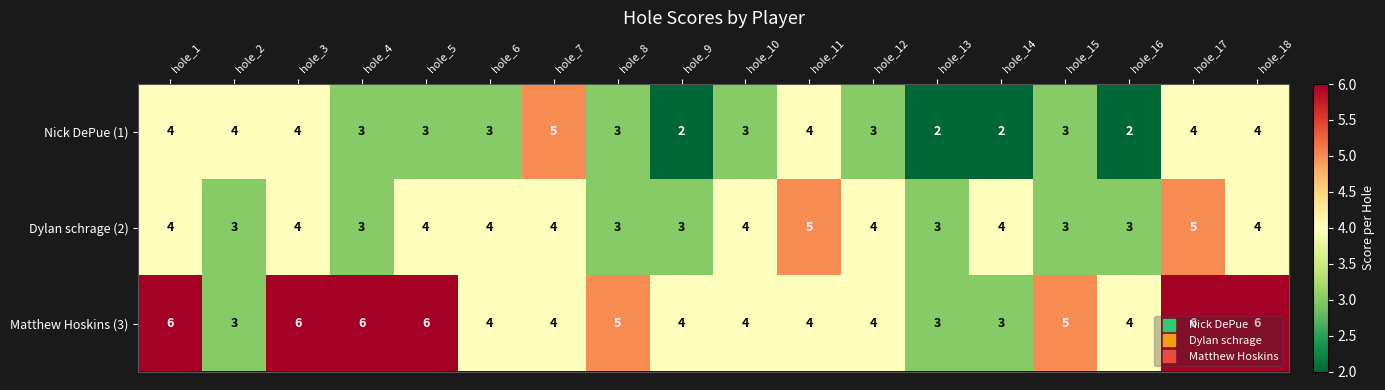

What is the total value across all series at hole_4?

12